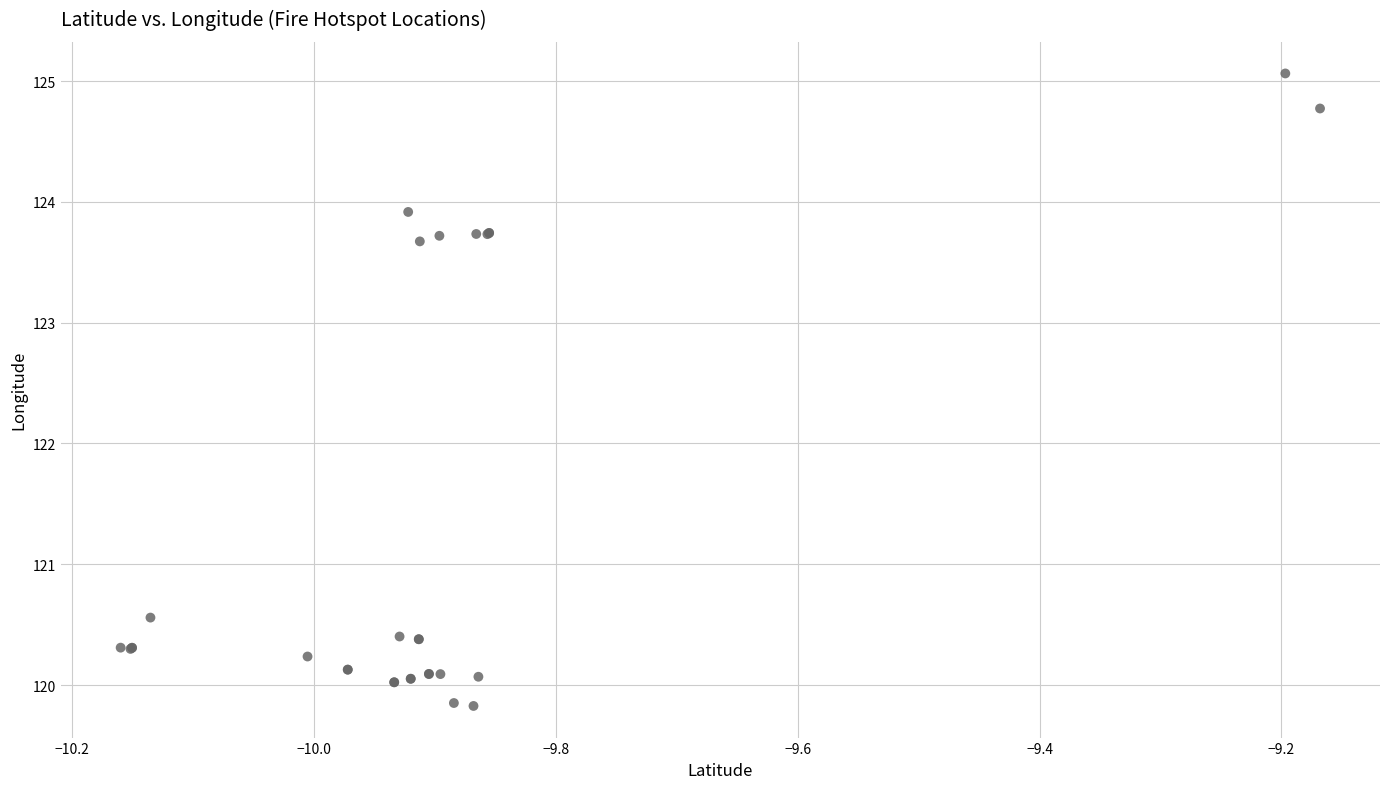

What Y value in the scatter plot is closest to 122?

120.6